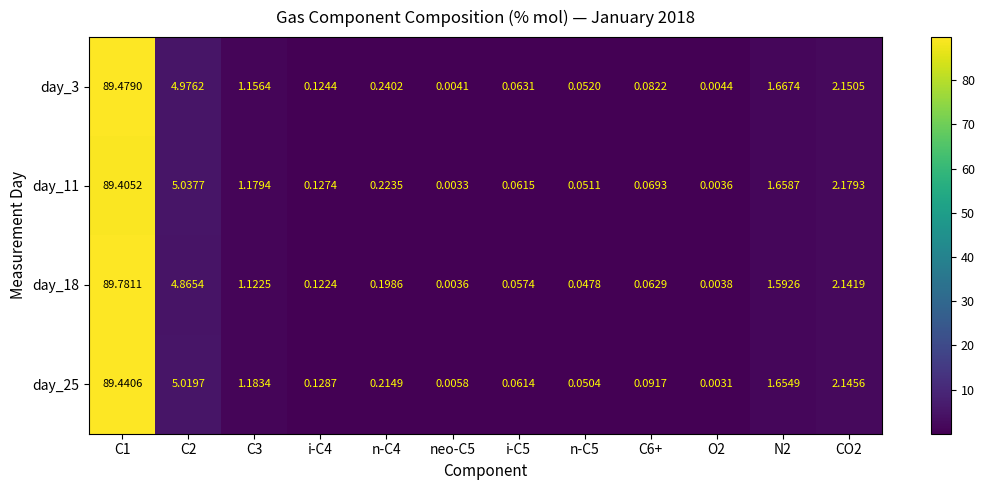

What is the total value across all series at C1?

358.1